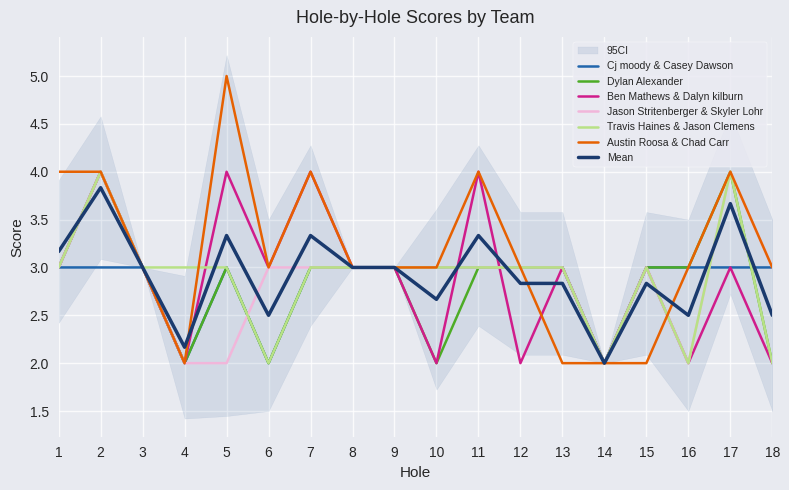

How many values in the Austin Roosa & Chad Carr series exceed 3?

6